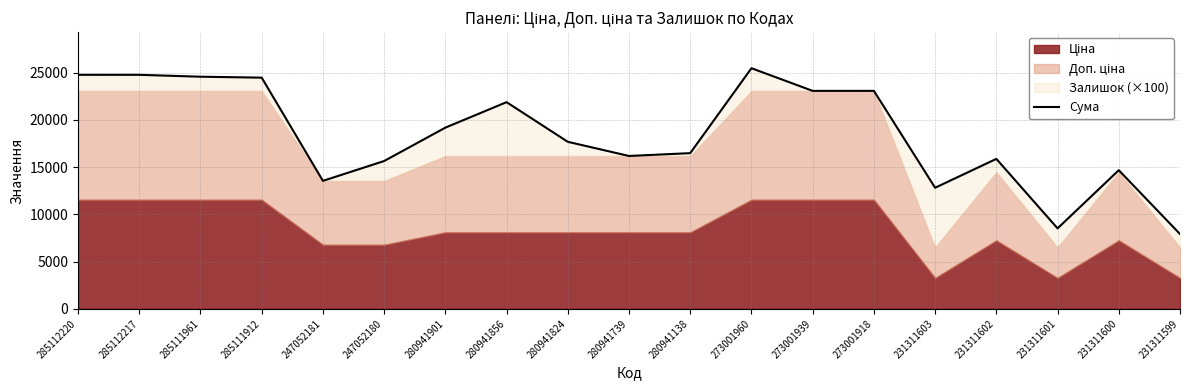

What is the ratio of the value at 285111961 to the value at 231311599?

3.1